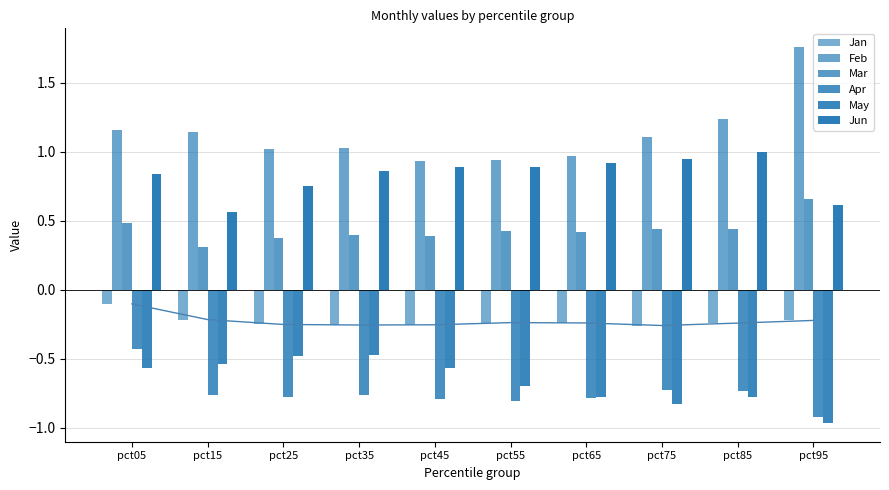

Between pct25 and pct65, which is larger?

pct65